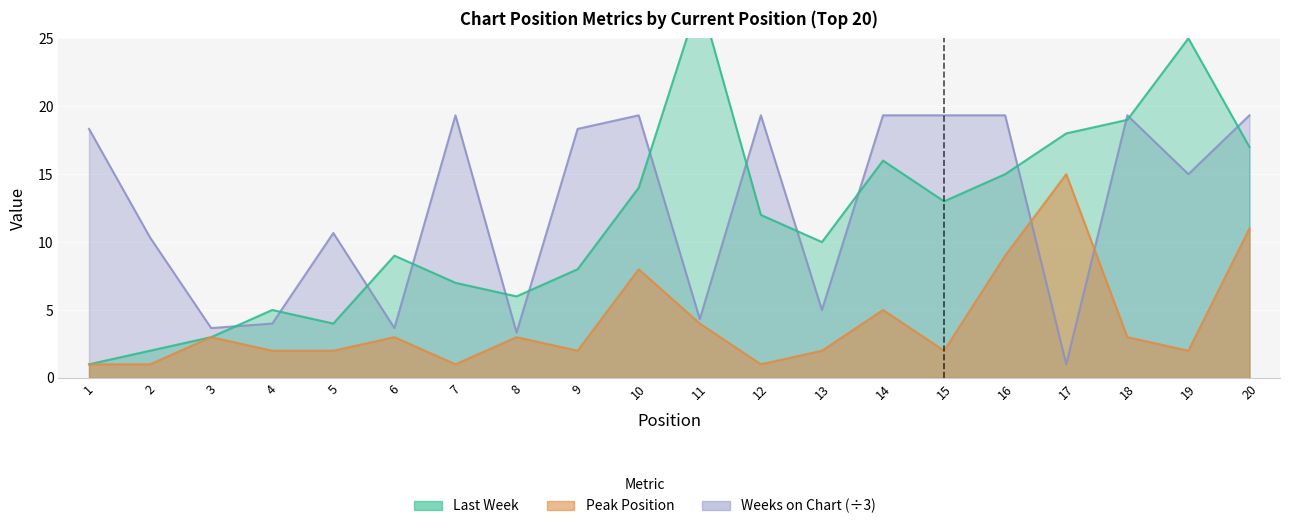

At 5, list the series in order from smallest to largest.

Peak Position, Last Week, Weeks on Chart